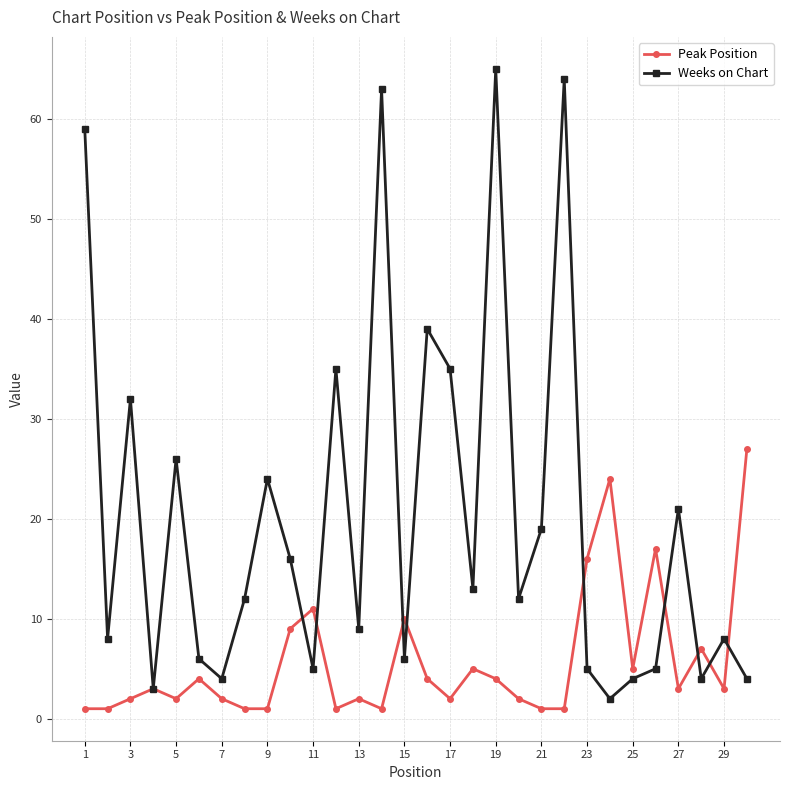

What is the value of the Peak Position point at the 25th from the left?

5